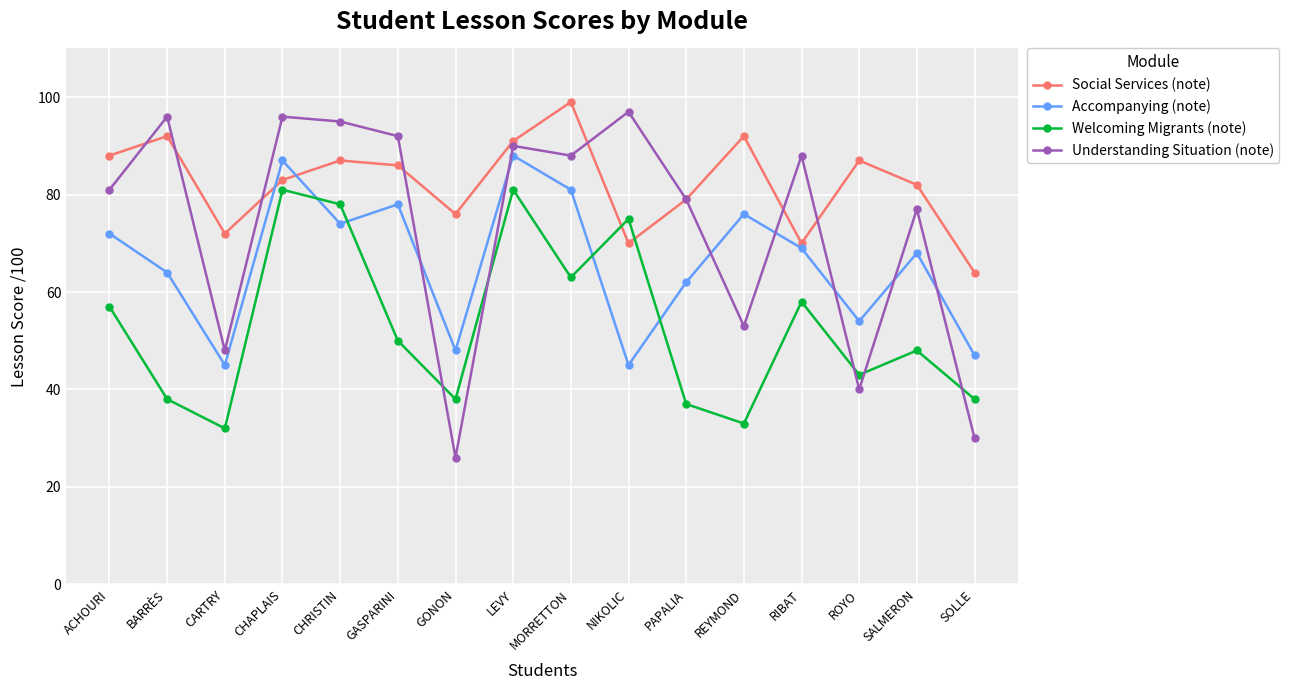

At which category does Accompanying (note) reach its first local valley?

CARTRY